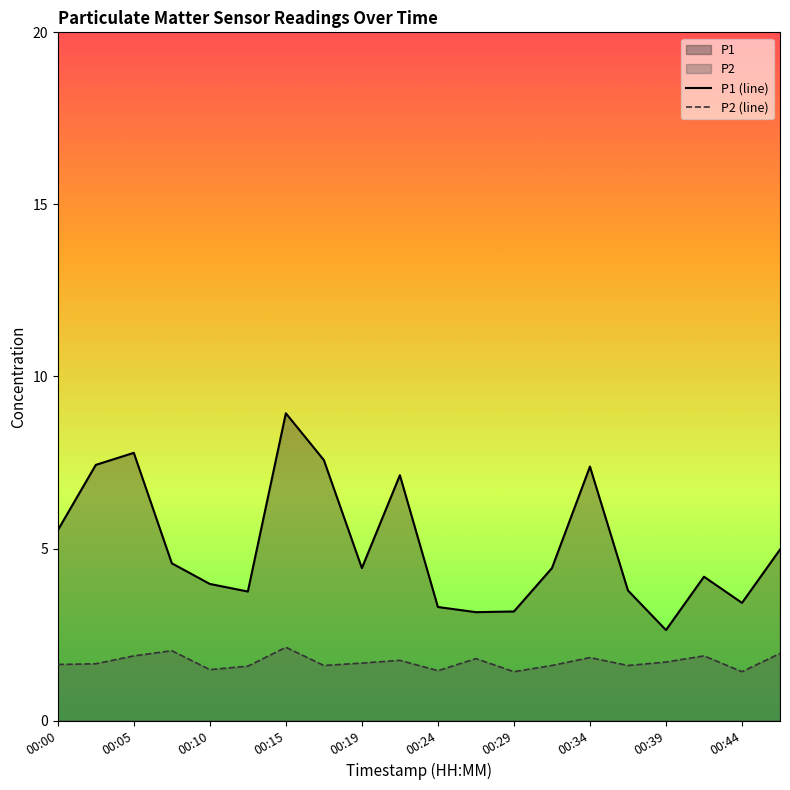

True or false: P2 (line) and P1 (line) cross at least once.

False